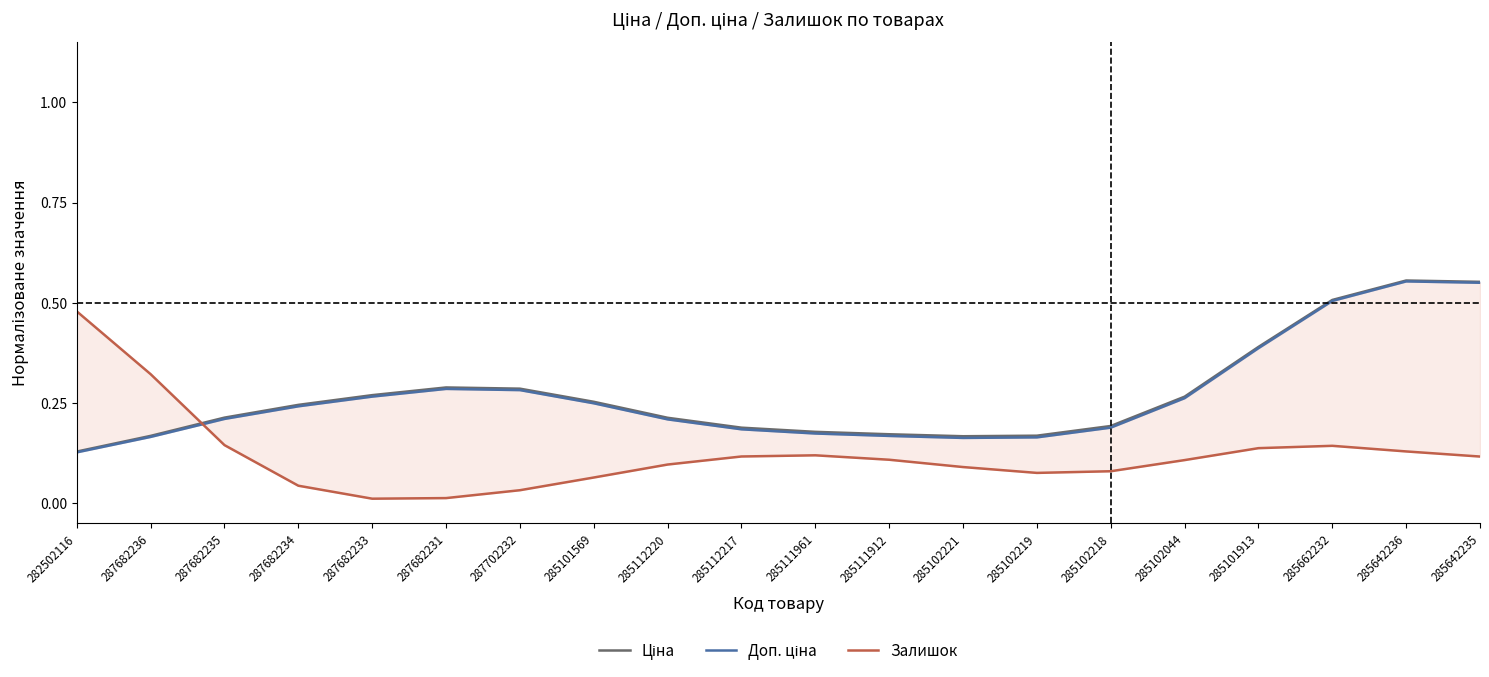

Which series changed the most between 285102221 and 285662232?

Доп. ціна